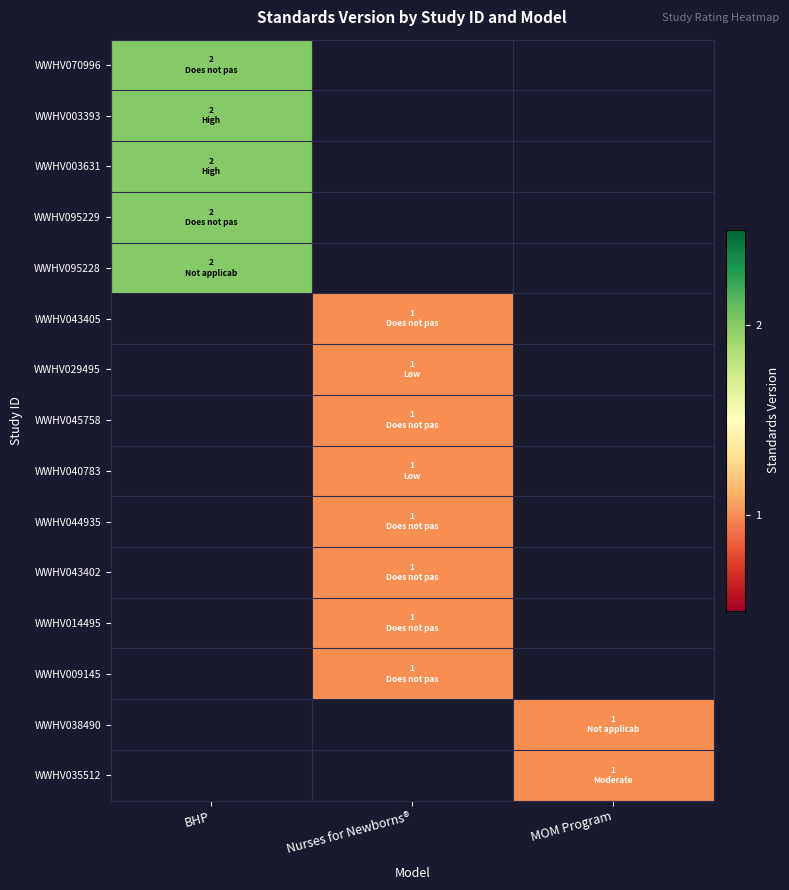

Which category has the lowest value in the WWHV070996 series?

BHP